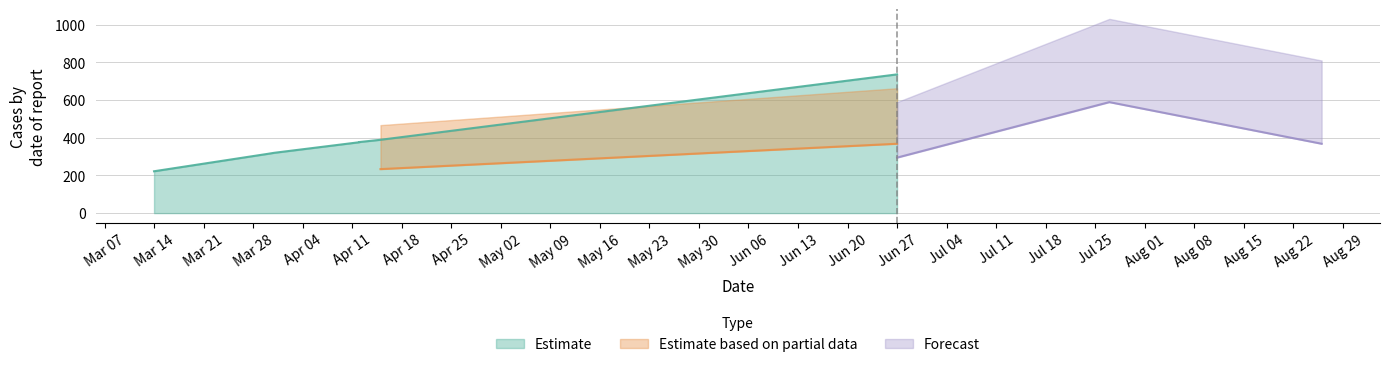

What is the value of the 7th point from the left?

736